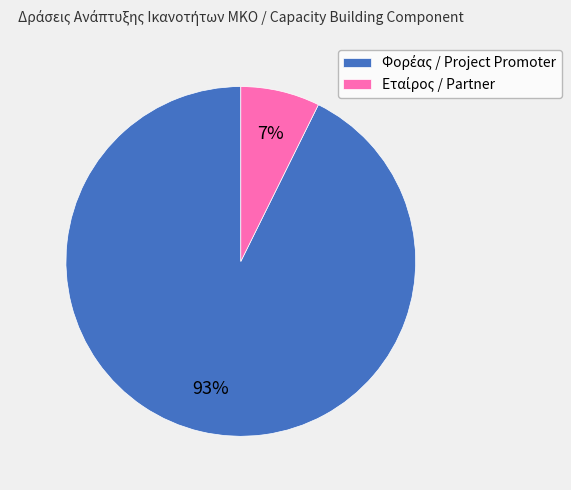

Is there a majority slice in this chart?

Yes